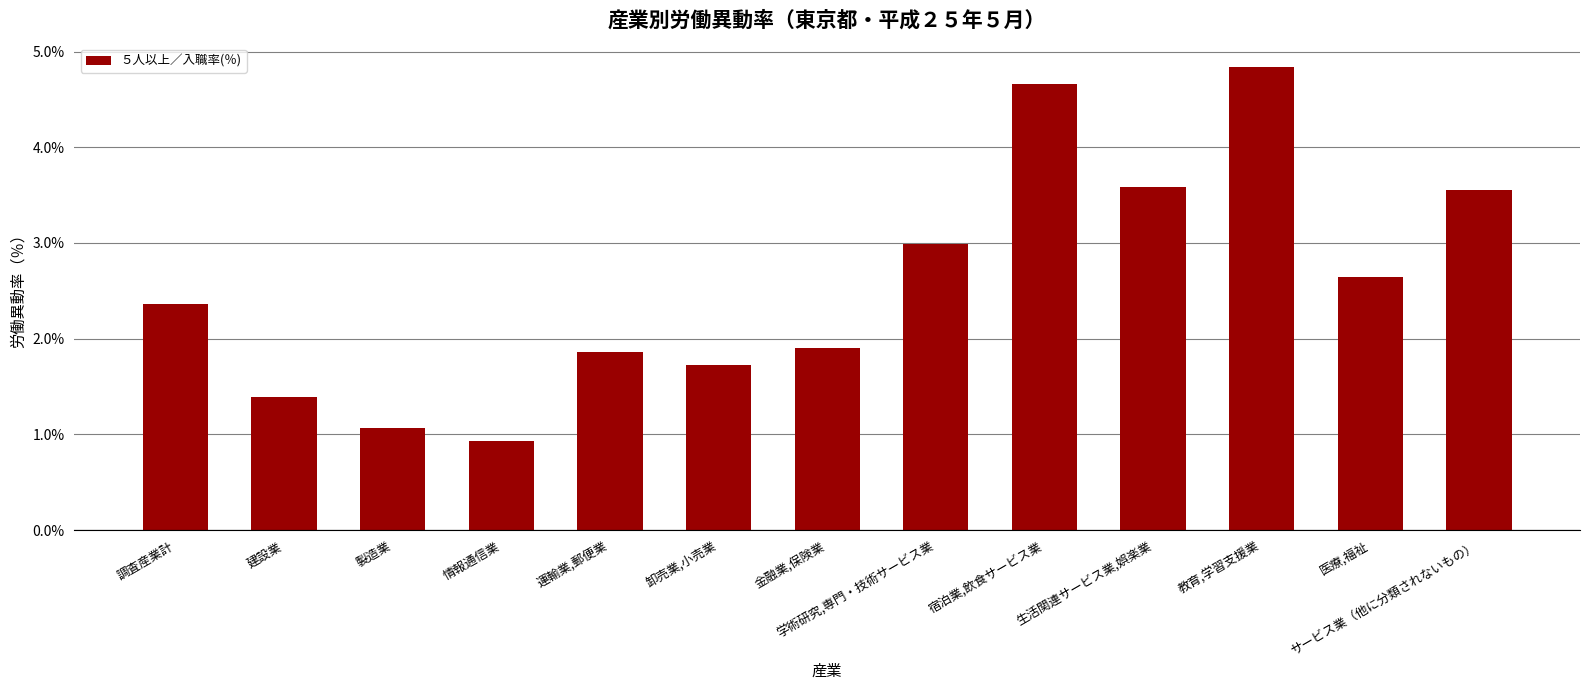

What is the label of the 11th bar from the right?

製造業